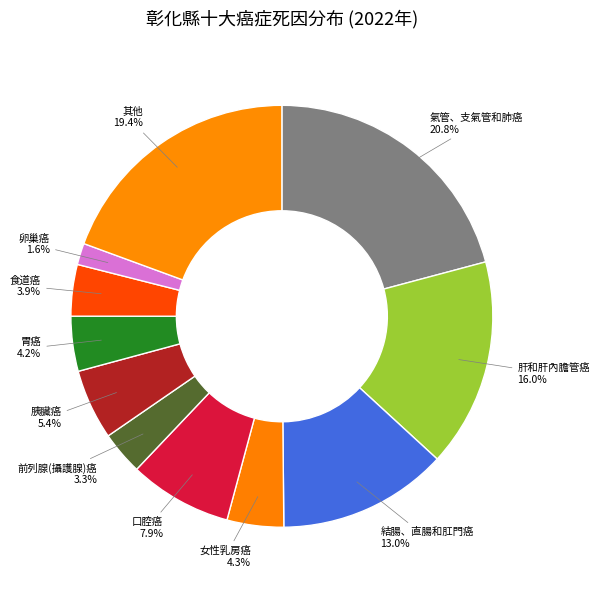

The 卵巢癌 slice represents 16% of the pie. True or false?

False